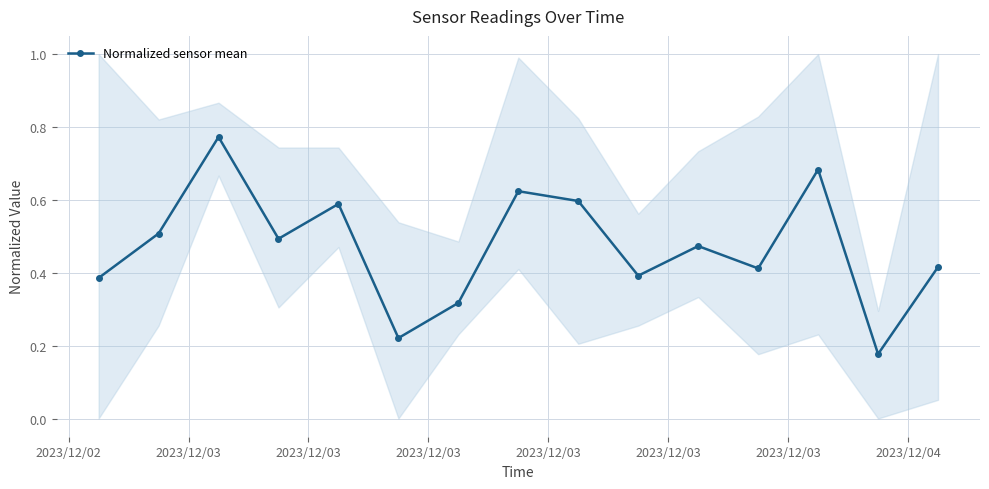

Count the Normalized sensor mean values in the range 0 to 1.

15